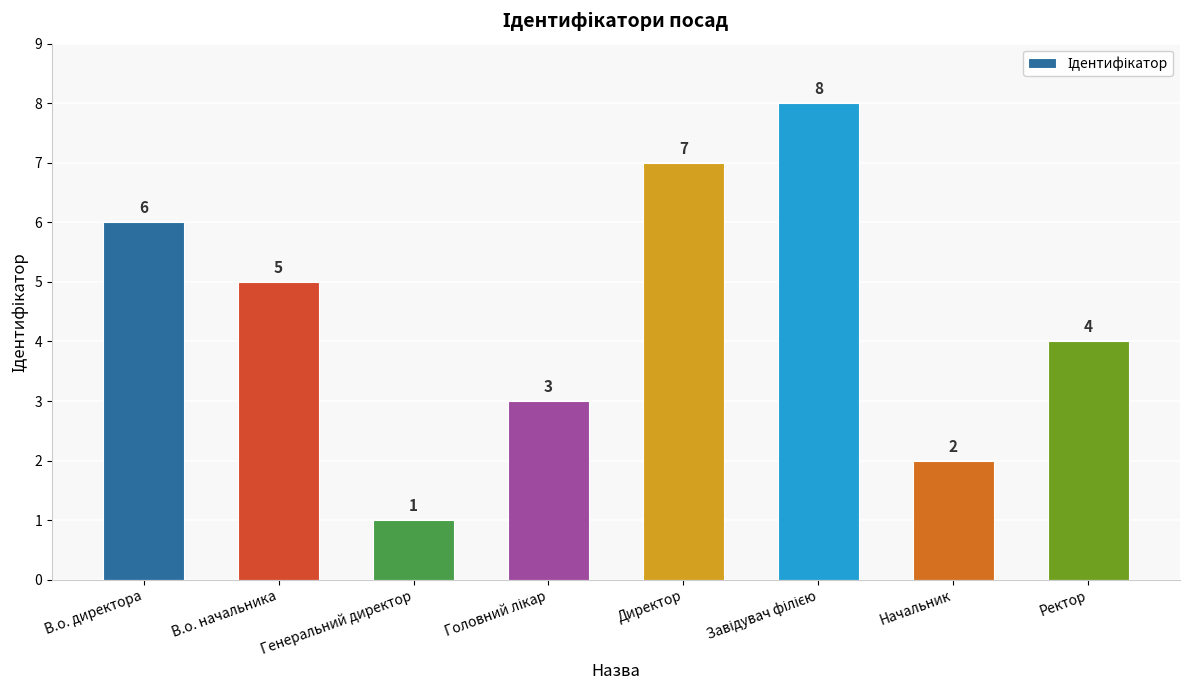

Approximately how many times larger is the value at Директор compared to Генеральний директор?

7.0